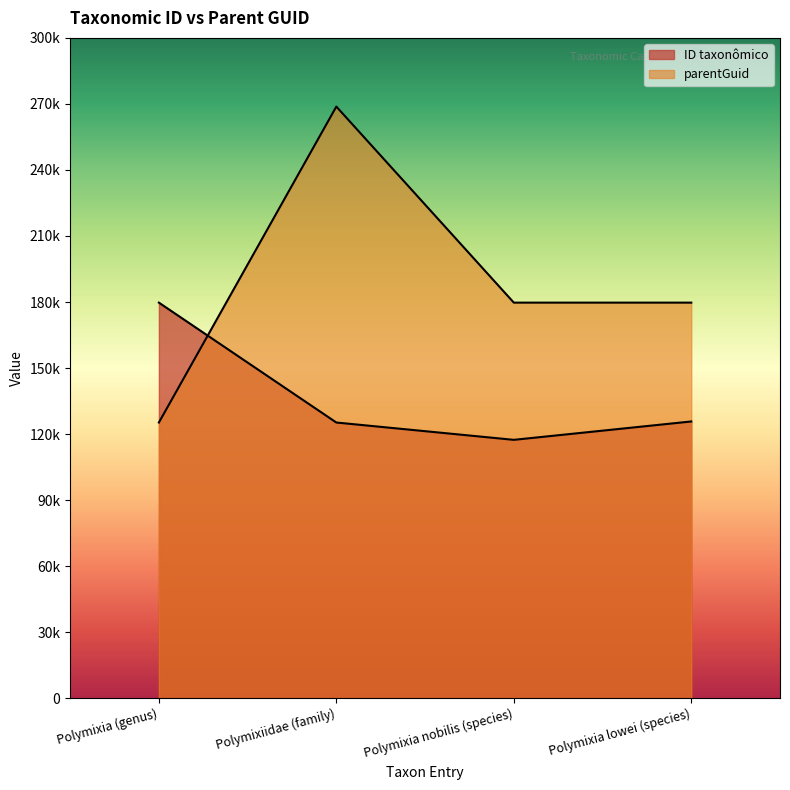

Where do parentGuid and ID taxonômico first cross each other?

Polymixia (genus) and Polymixiidae (family)